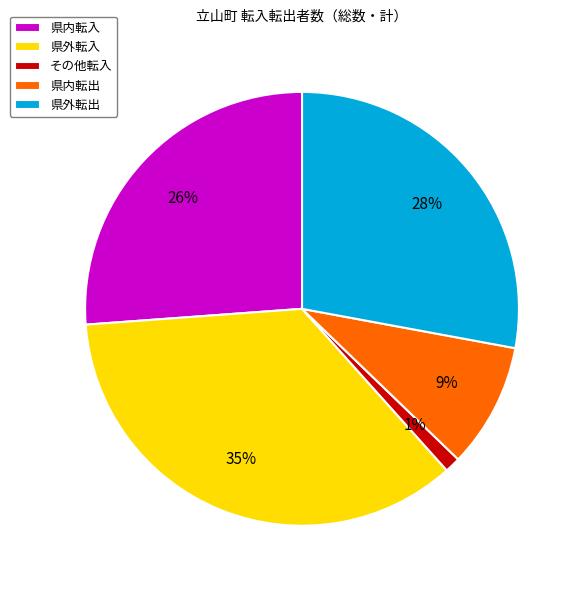

True or false: 県内転入 accounts for 33% of the total.

False